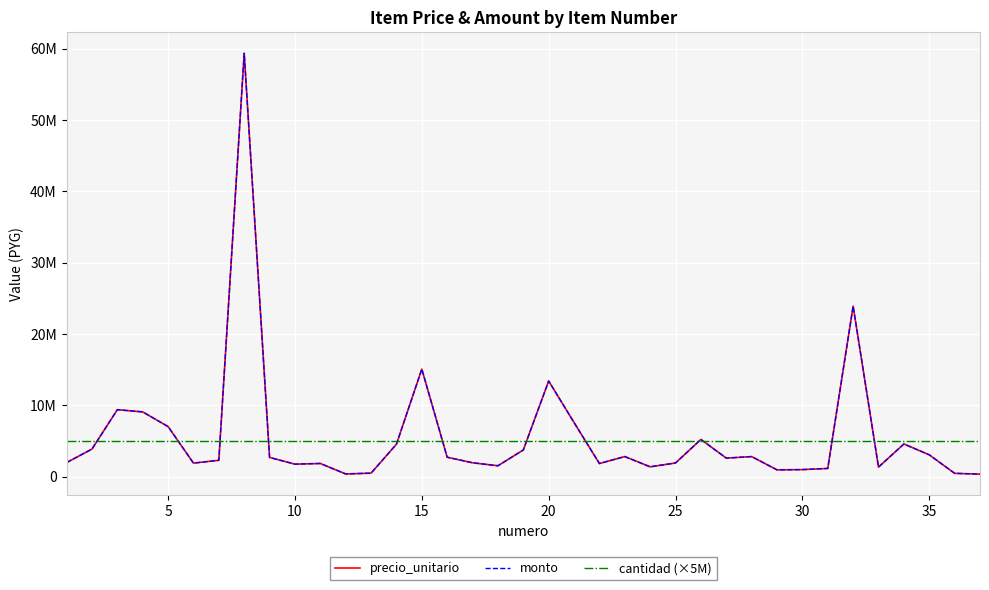

Does the chart display data point markers on the line(s)?

No